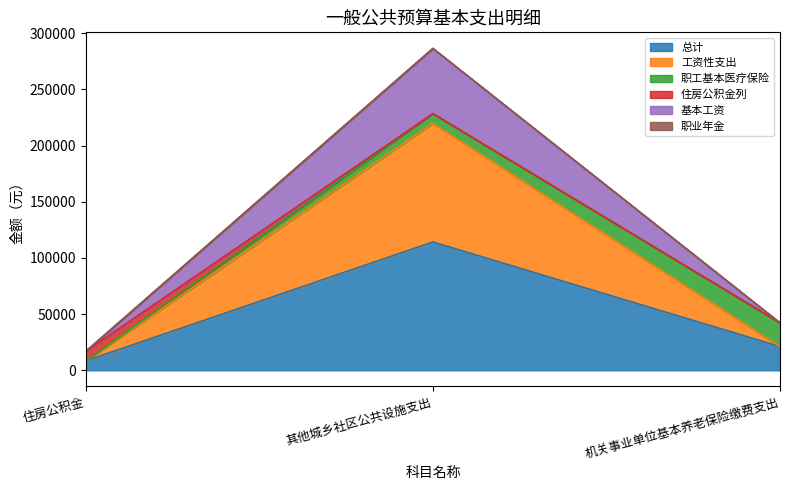

True or false: 基本工资 has a value of 16888.3 at 住房公积金.

True